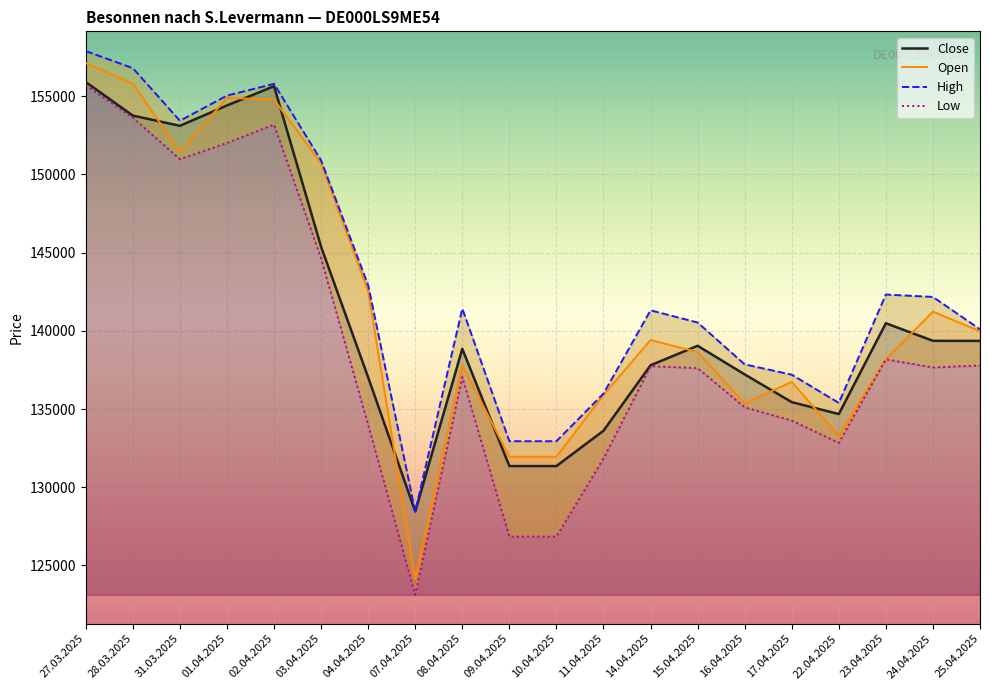

Where do Open and Close first cross each other?

28.03.2025 and 31.03.2025